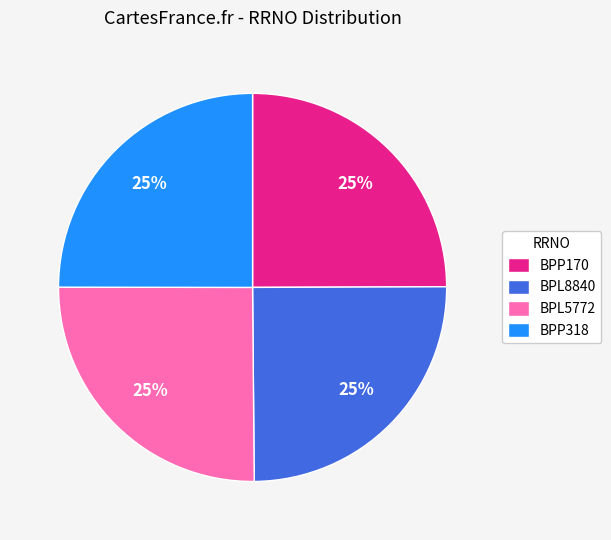

Count the number of slices in the pie.

4